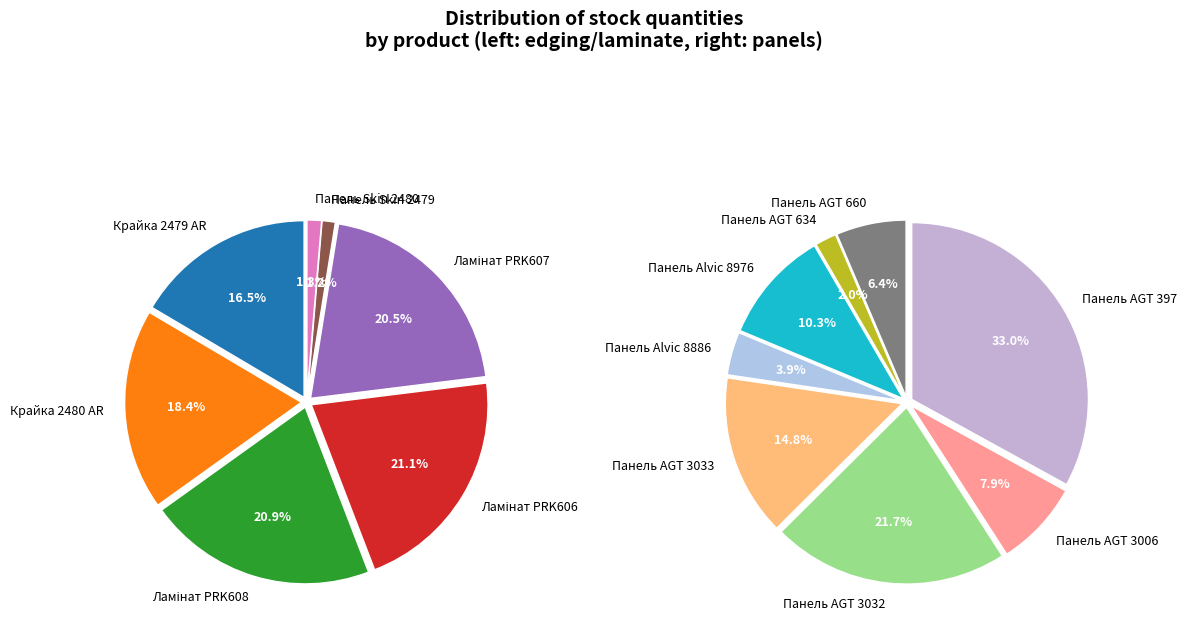

The Панель AGT 634 slice represents 1% of the pie. True or false?

False